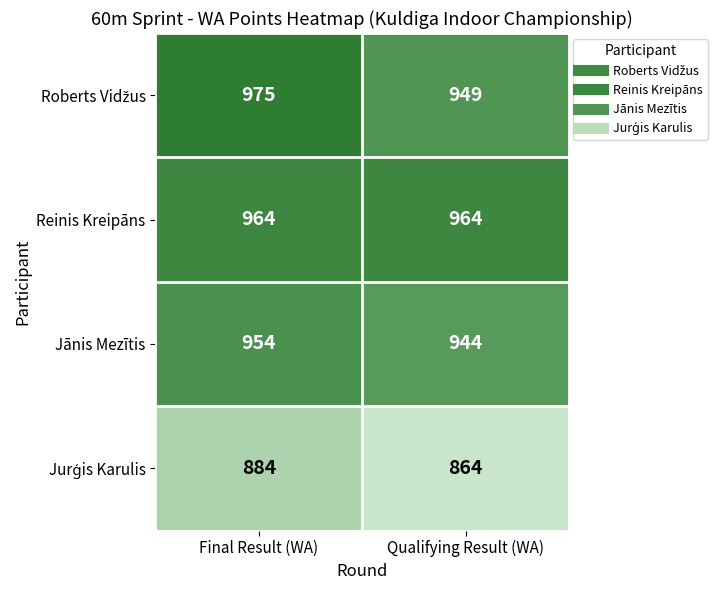

Which series has the largest total across all categories?

Reinis Kreipāns